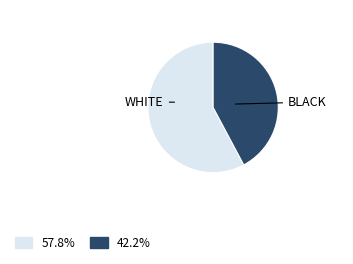

Rank the categories by value from lowest to highest.

BLACK, WHITE